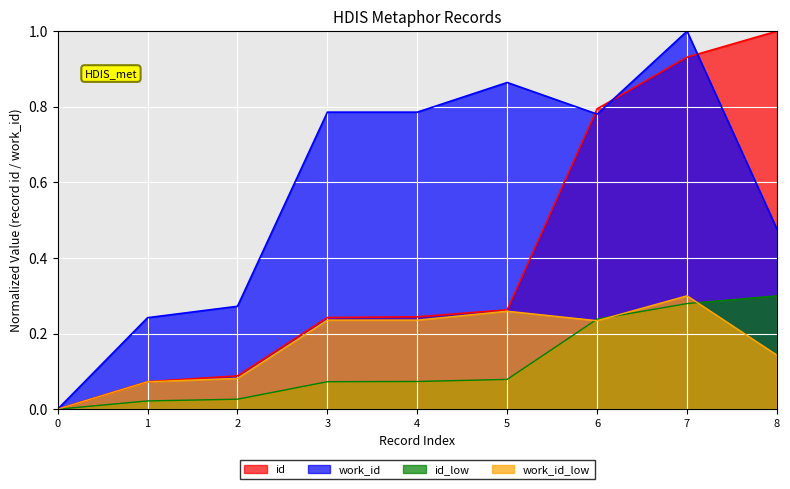

True or false: work_id_low has a value of 0.1 at 3.

False